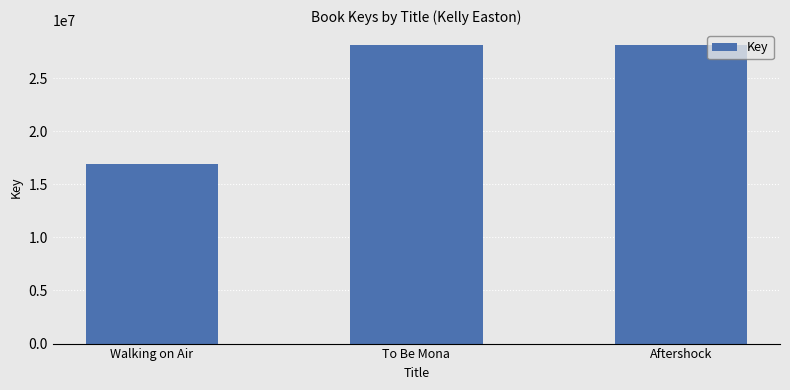

What is the difference between the maximum and minimum values?

11189990